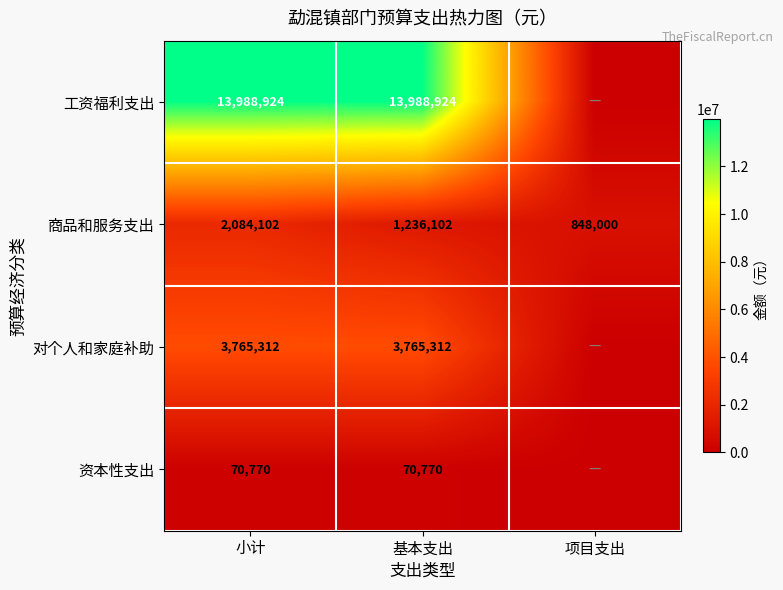

What is the difference between the maximum and second lowest values in the 商品和服务支出 series?

848000